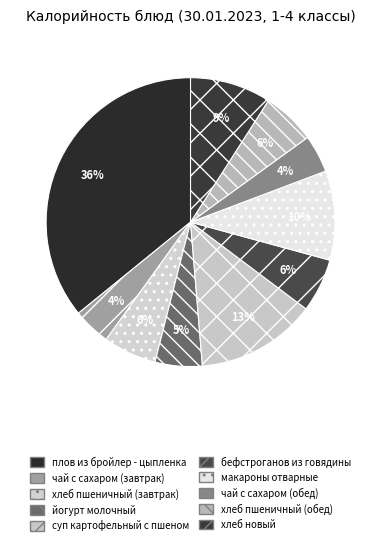

To the nearest percent, what percentage of the pie is йогурт молочный?

5%